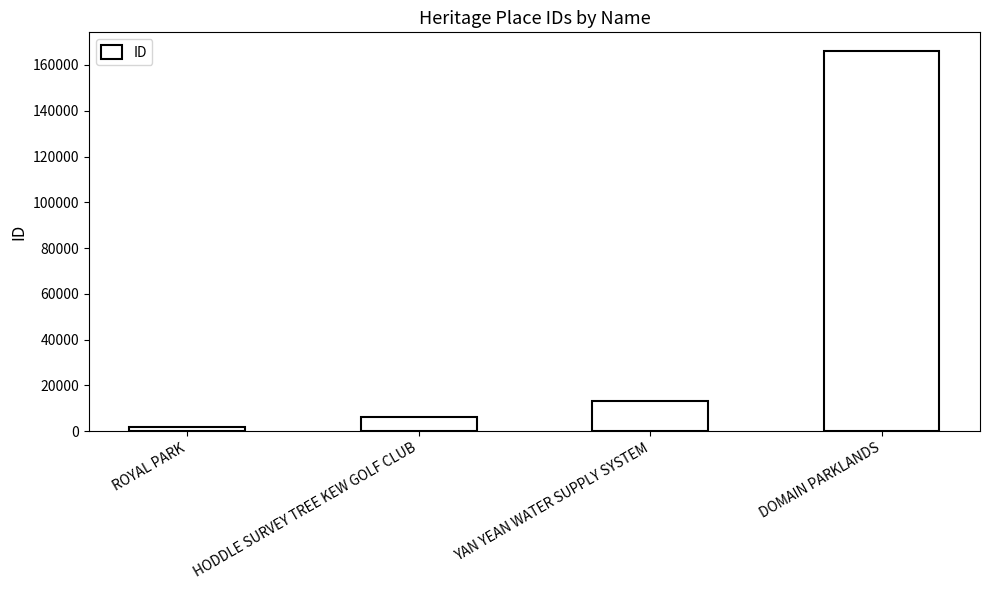

What is the difference between the maximum and minimum values?

163997